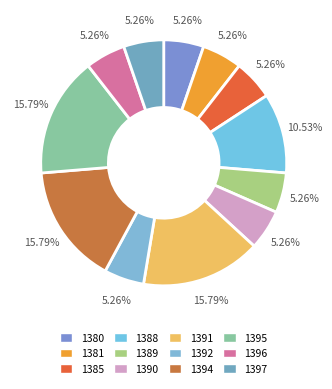

Combined, what portion of the pie is 1381 and 1396?

10.5%